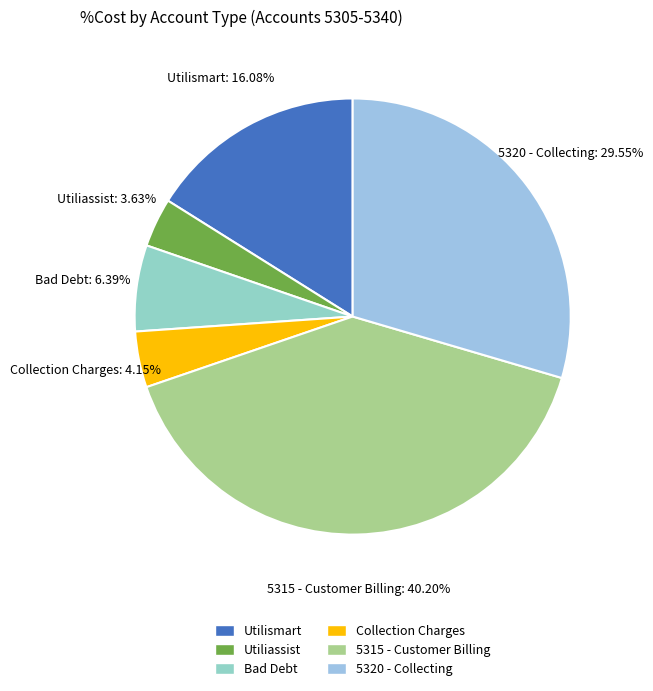

To the nearest percent, what is the combined percentage of Collection Charges and 5320 - Collecting?

34%